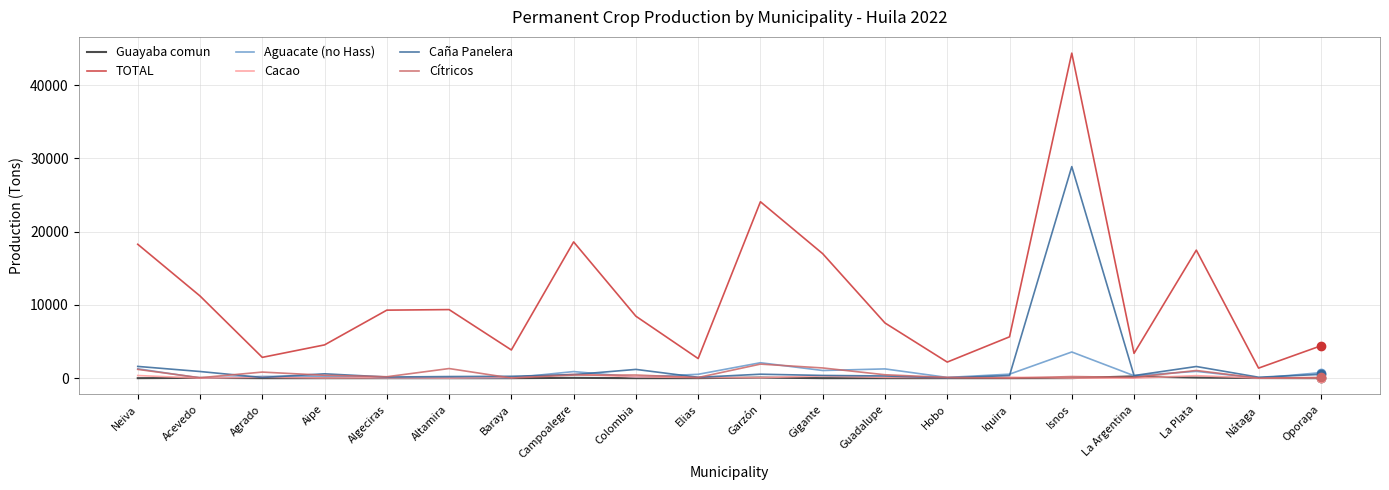

What position from the left is Acevedo?

2